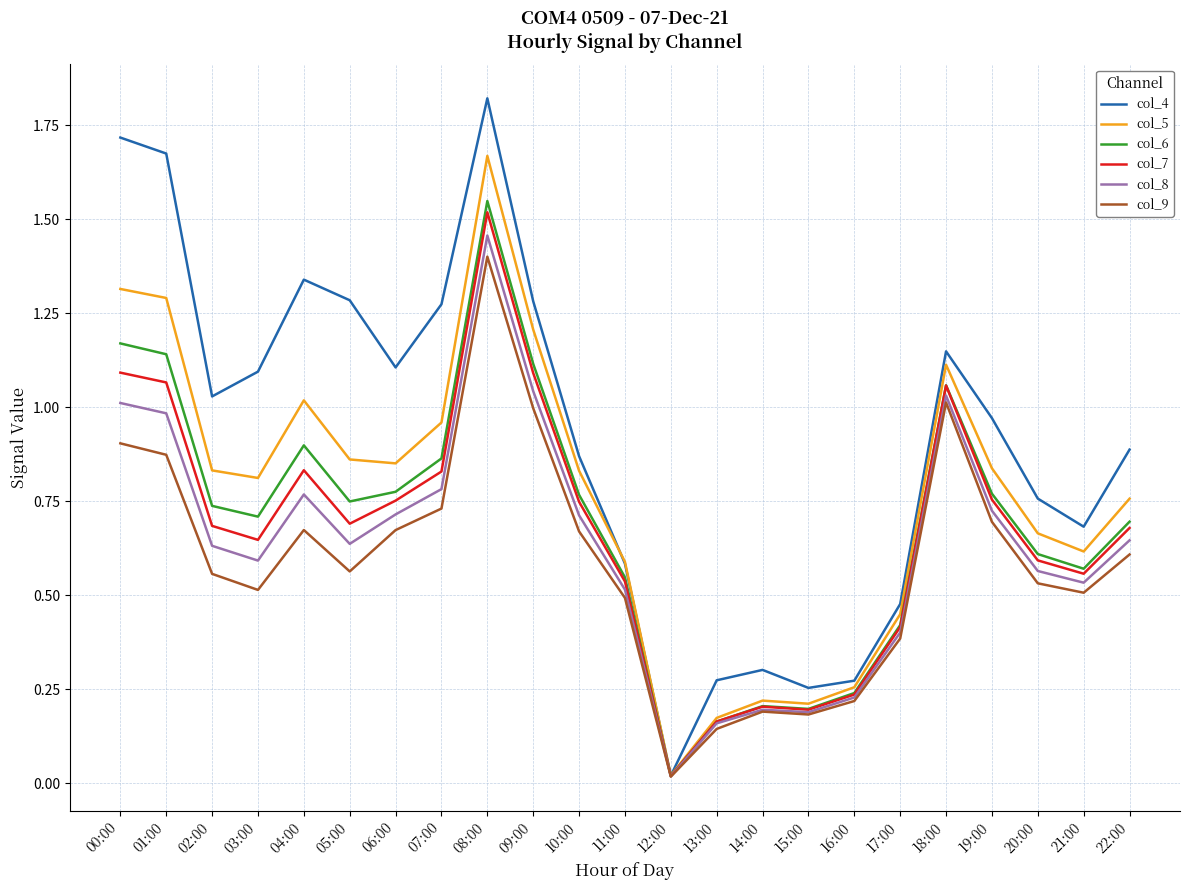

What is the total value across all series at 05:00?

4.8